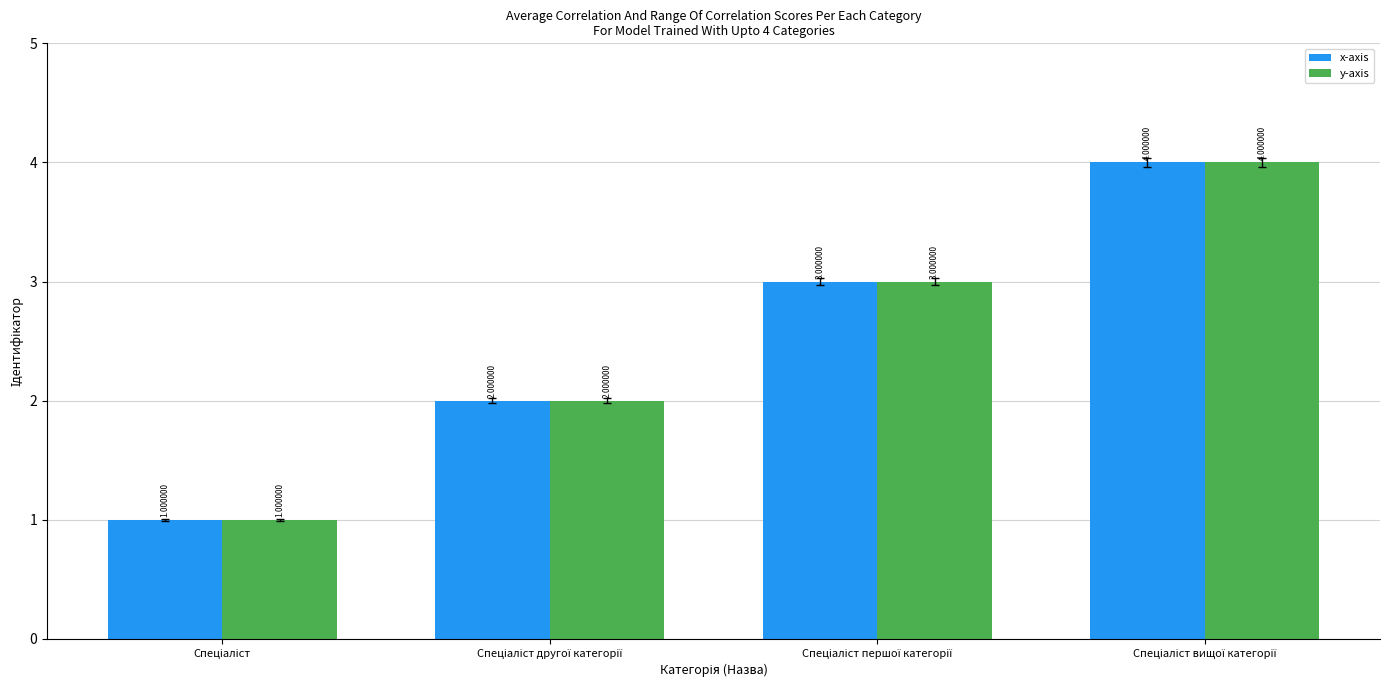

What is the difference between the maximum and minimum values in the y-axis series?

3